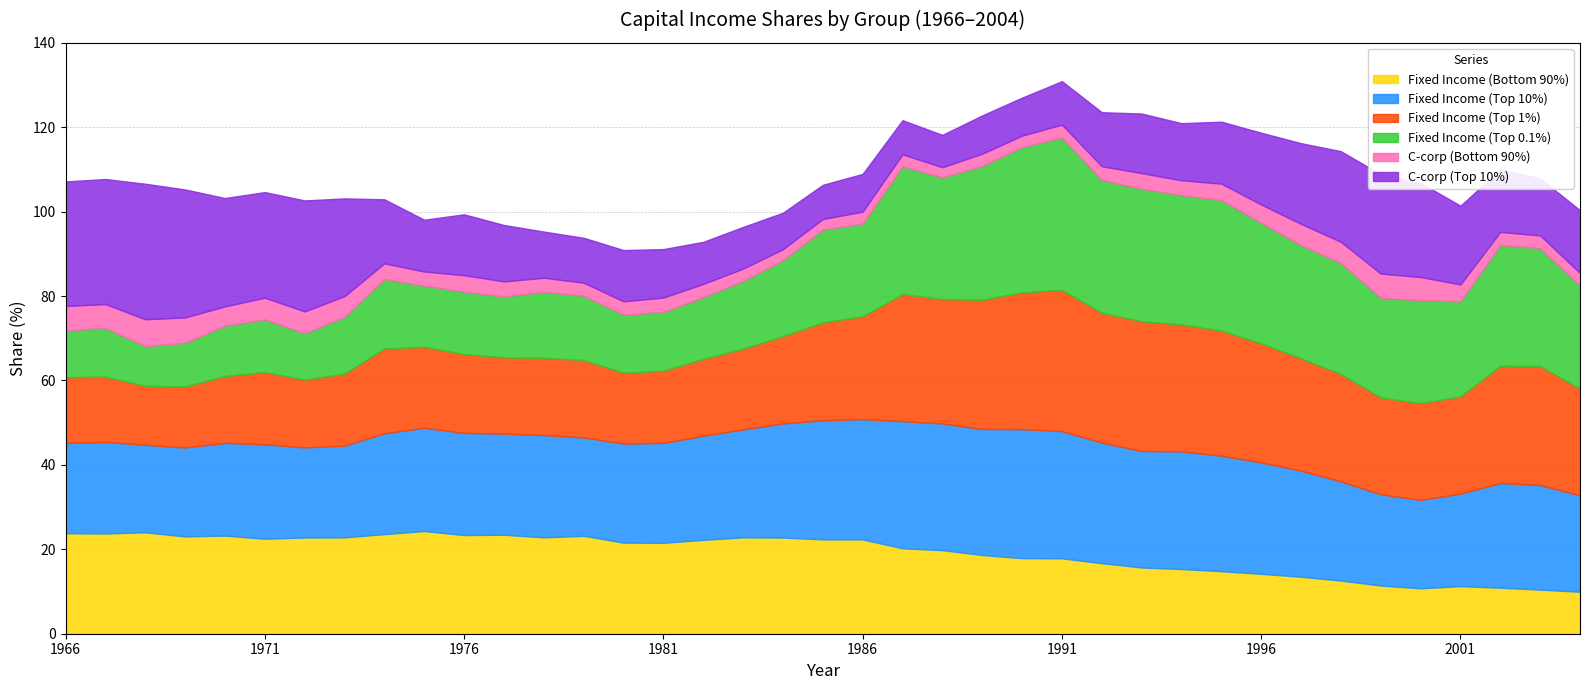

What is the difference between the second highest and second lowest values in the C-corp (Top 10%) series?

22.2